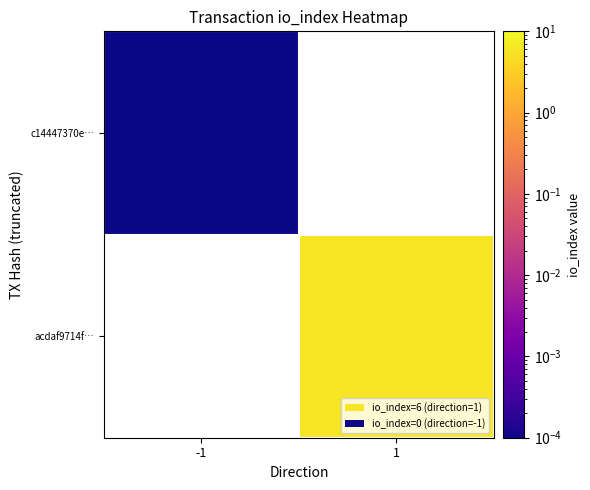

At which label is c14447370e… closest to 0?

-1